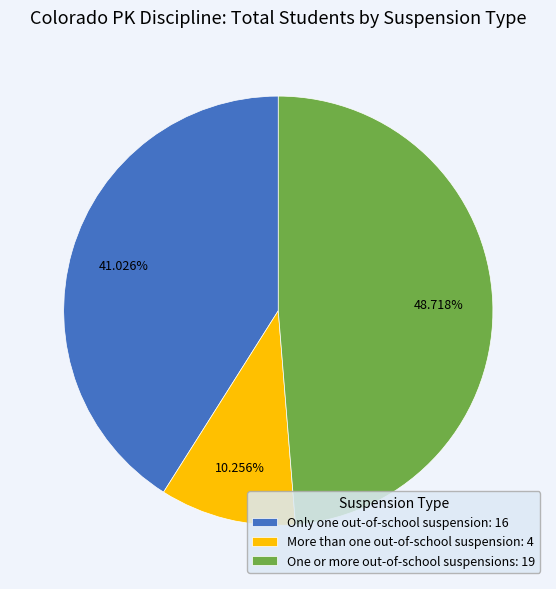

To the nearest percent, what is the difference between the More than one out-of-school suspension and One or more out-of-school suspensions slice percentages?

38%